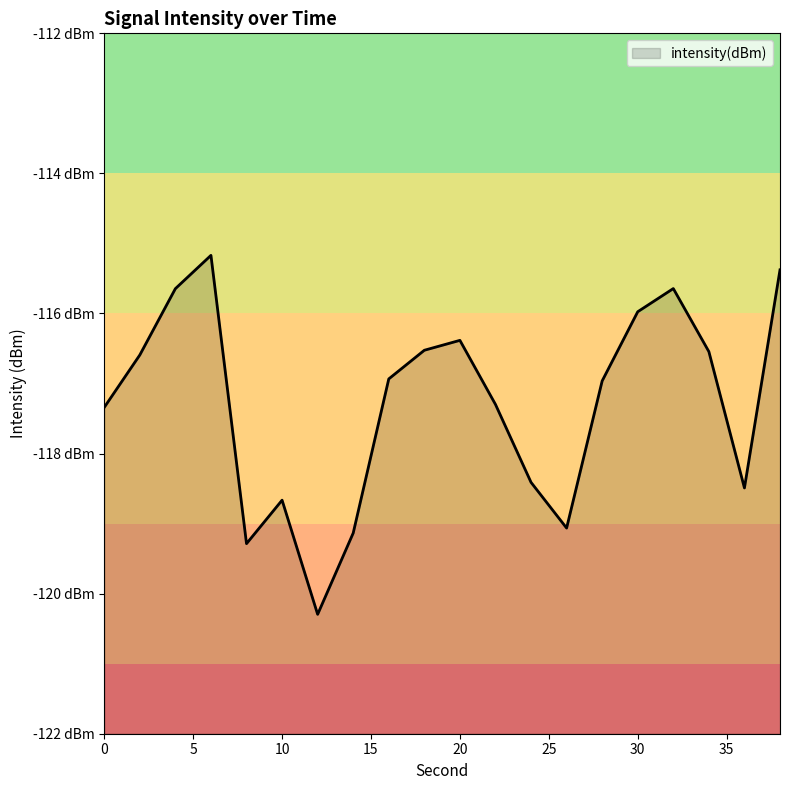

Which category has the lowest value across all series?

12